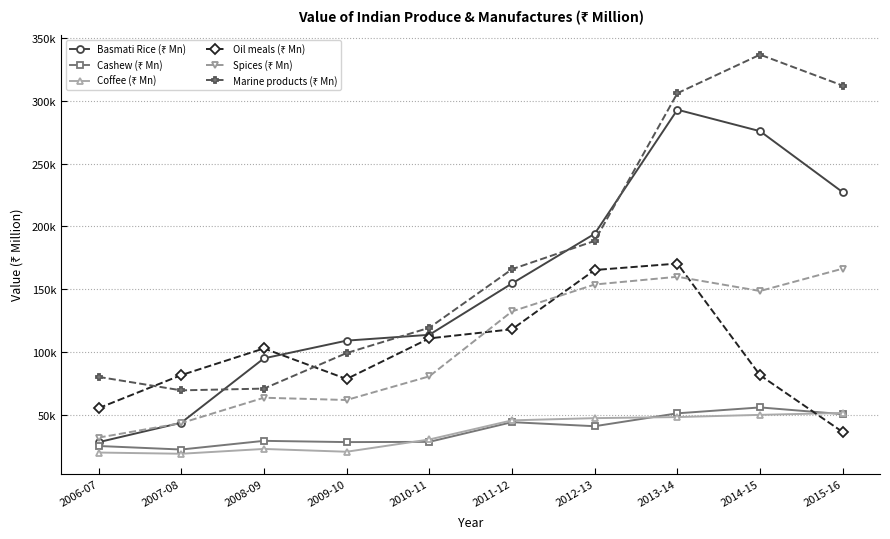

How many times do Basmati Rice (₹ Mn) and Marine products (₹ Mn) cross each other?

4